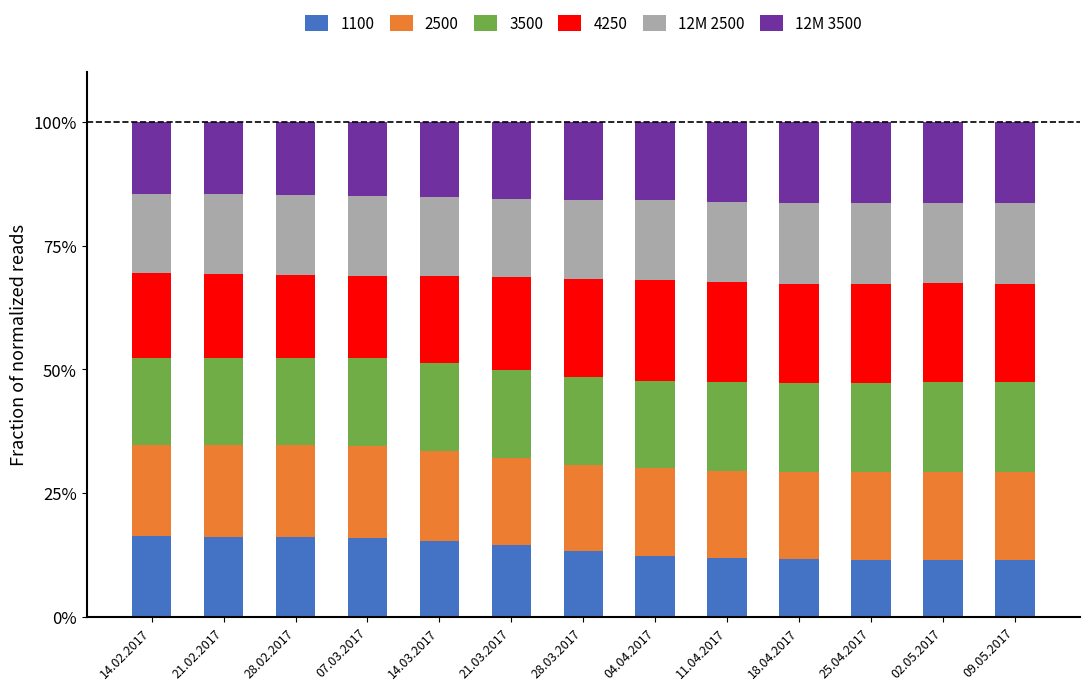

What is the maximum value for 1100?

16.3